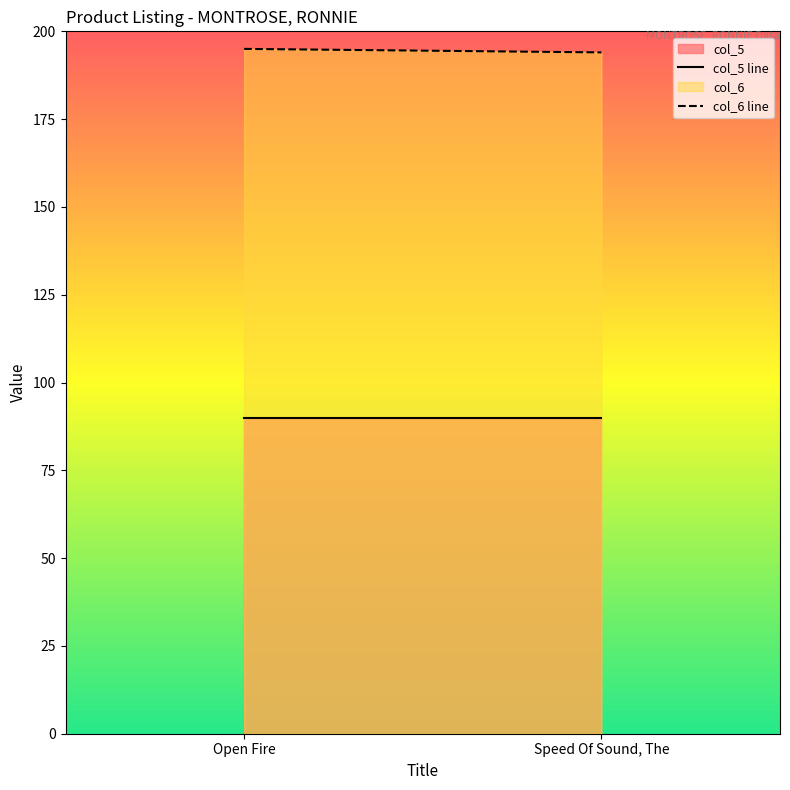

What is the sum of the col_5 line values at Open Fire and Speed Of Sound, The?

180